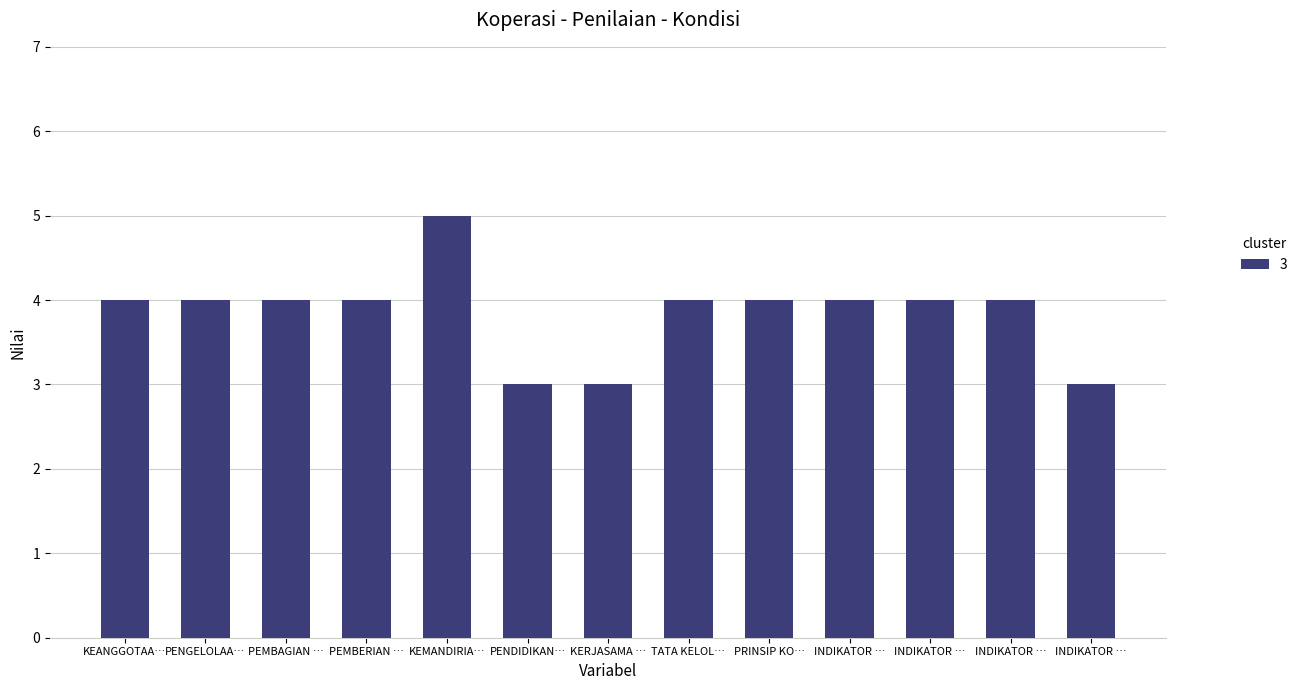

Are the bars horizontal?

No